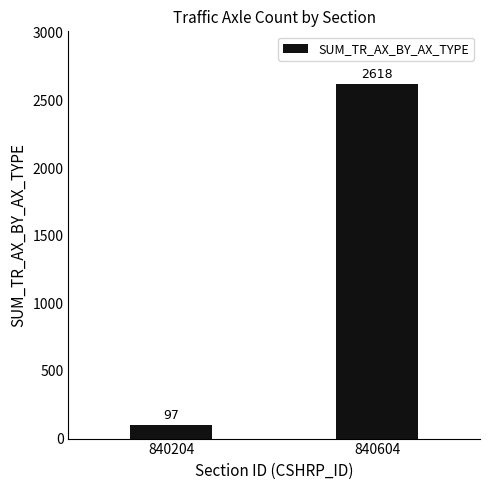

What is the difference between the values at 840604 and 840204?

2521